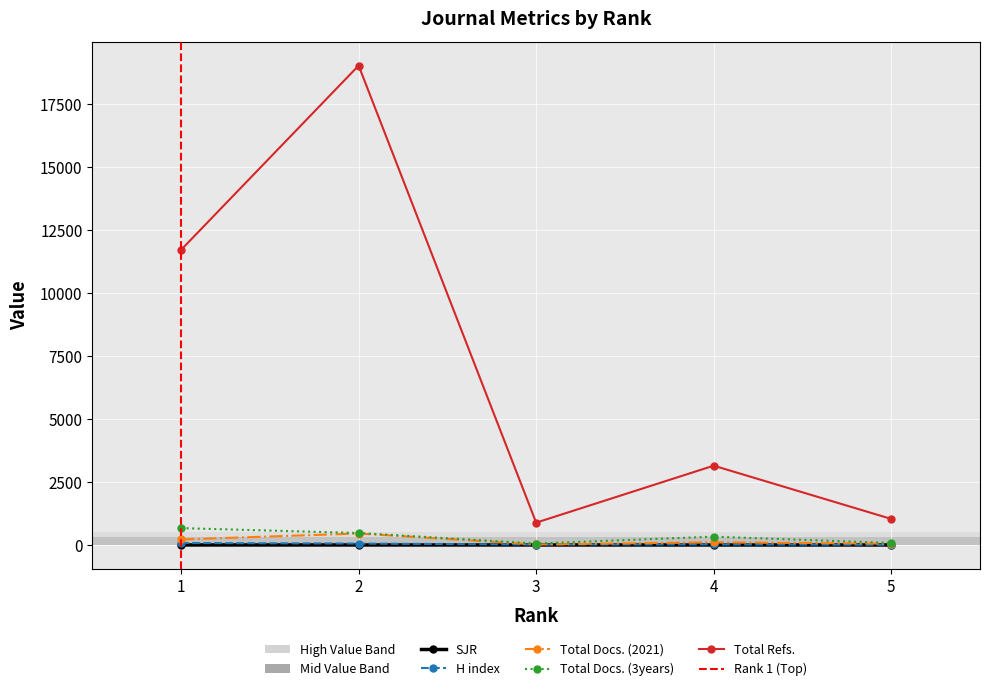

What is the difference between the maximum and second lowest values in the H index series?

61.0